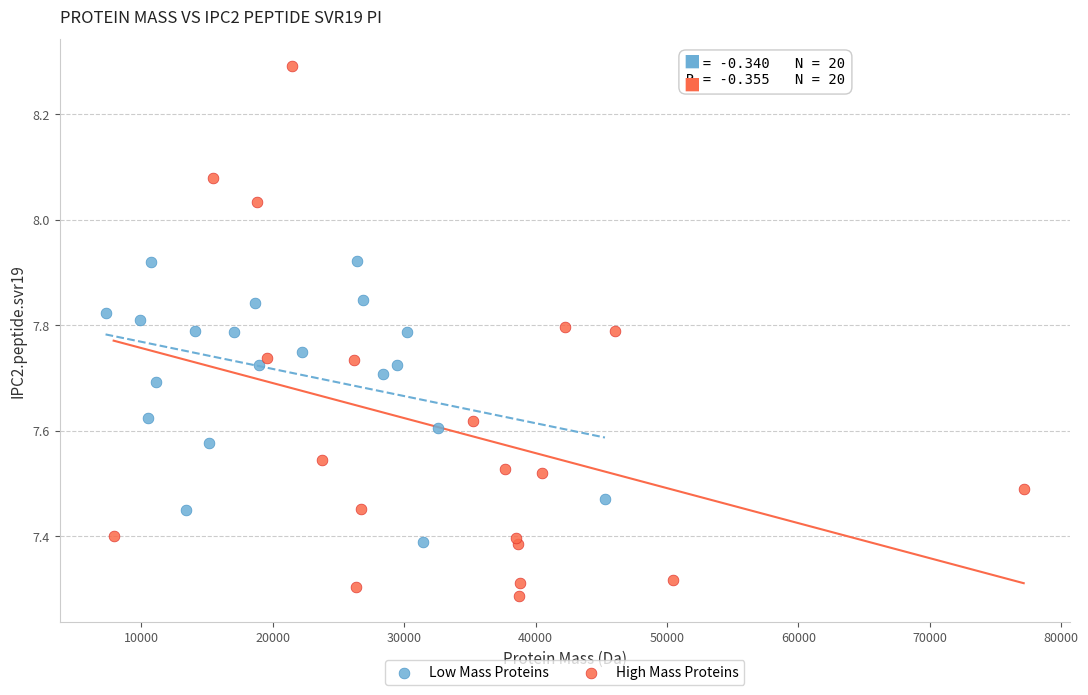

Which series contains the highest Y value?

High Mass Proteins